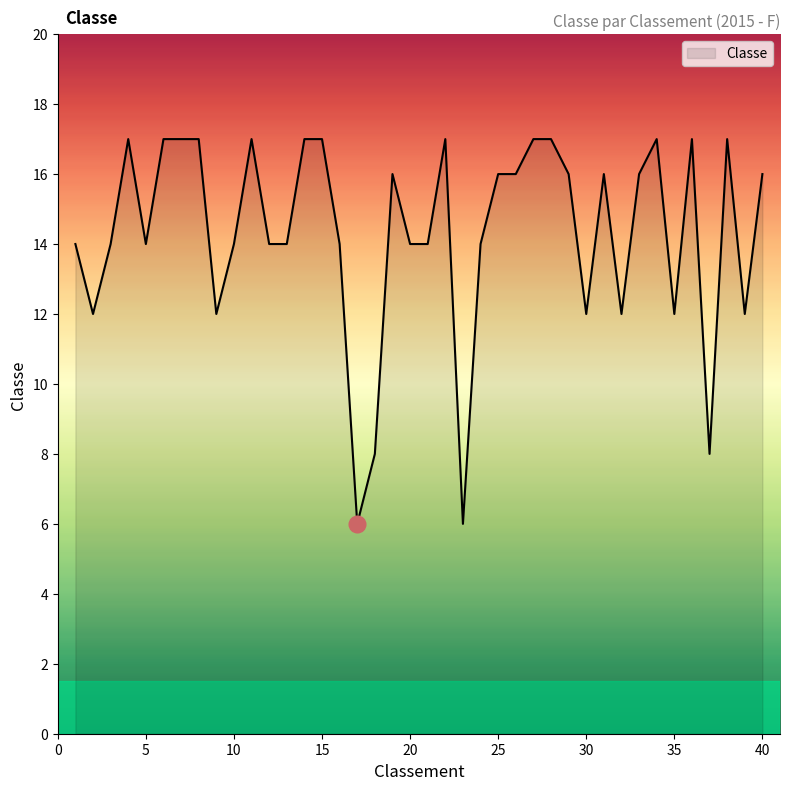

What is the minimum value shown in the chart?

6